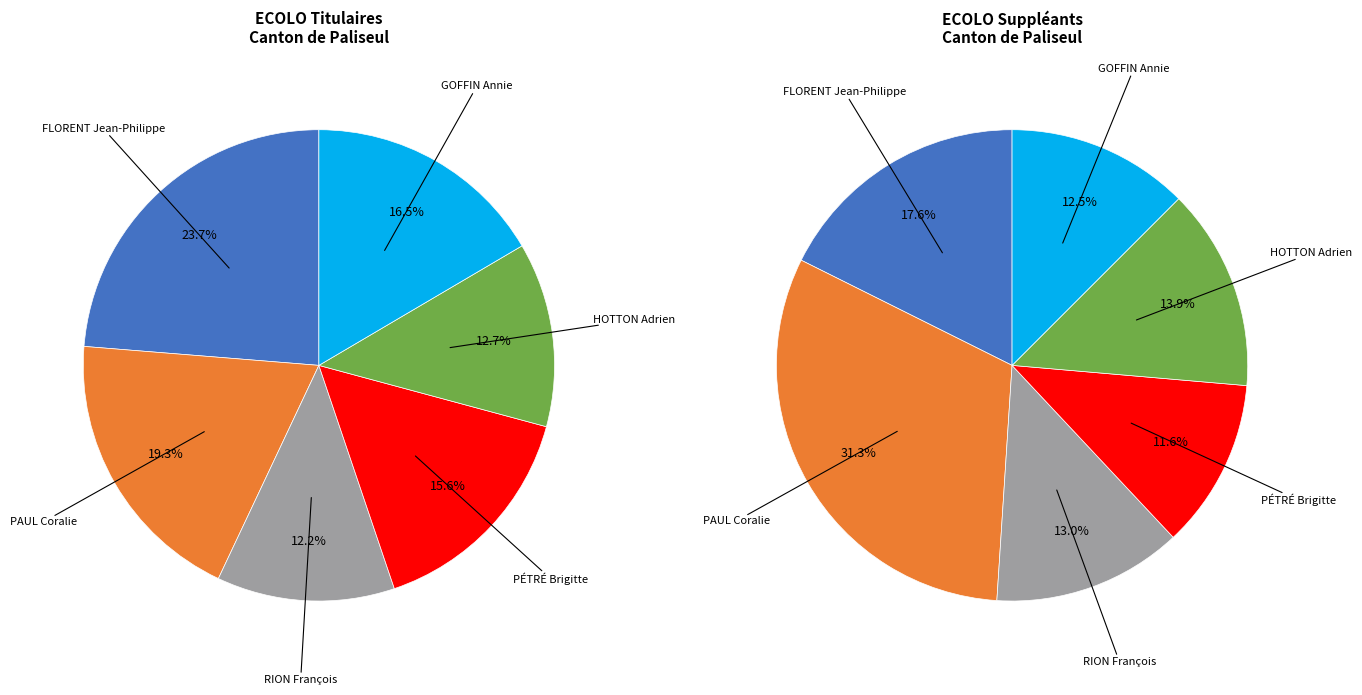

What percentage is the PAUL Coralie slice, to the nearest percent?

19%